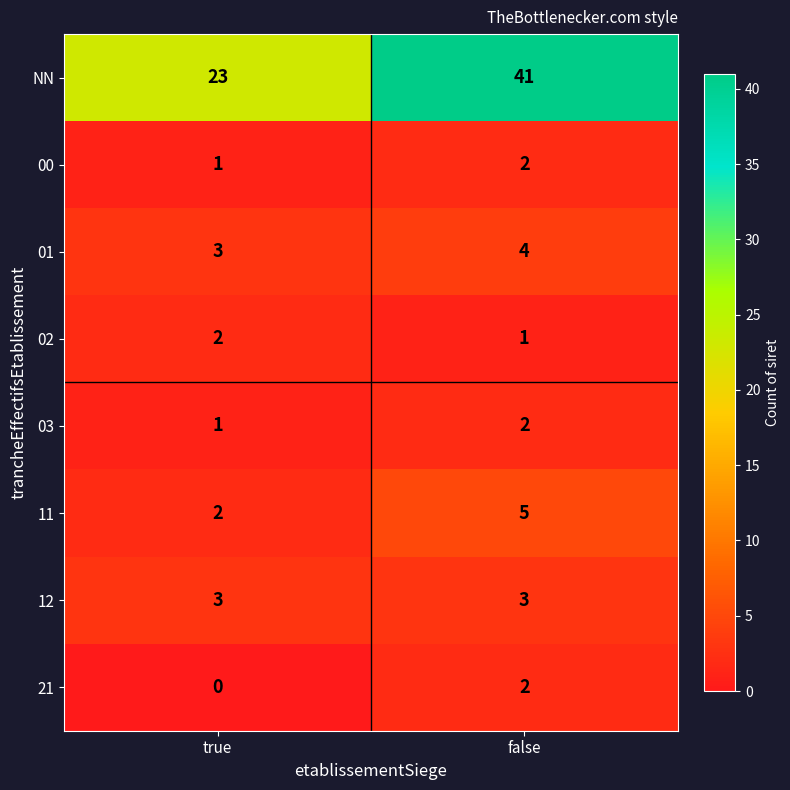

The value of NN at true is 23. True or false?

True